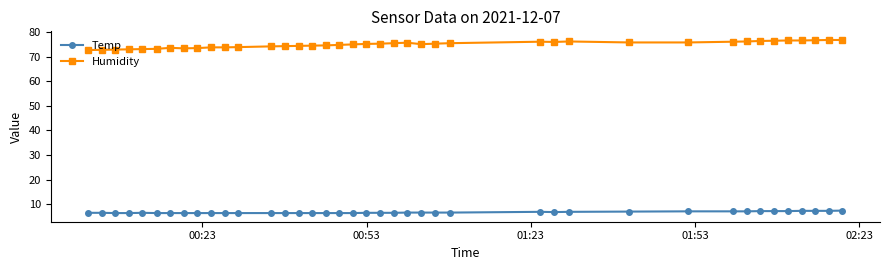

List the series in order of their peak value, highest first.

Humidity, Temp